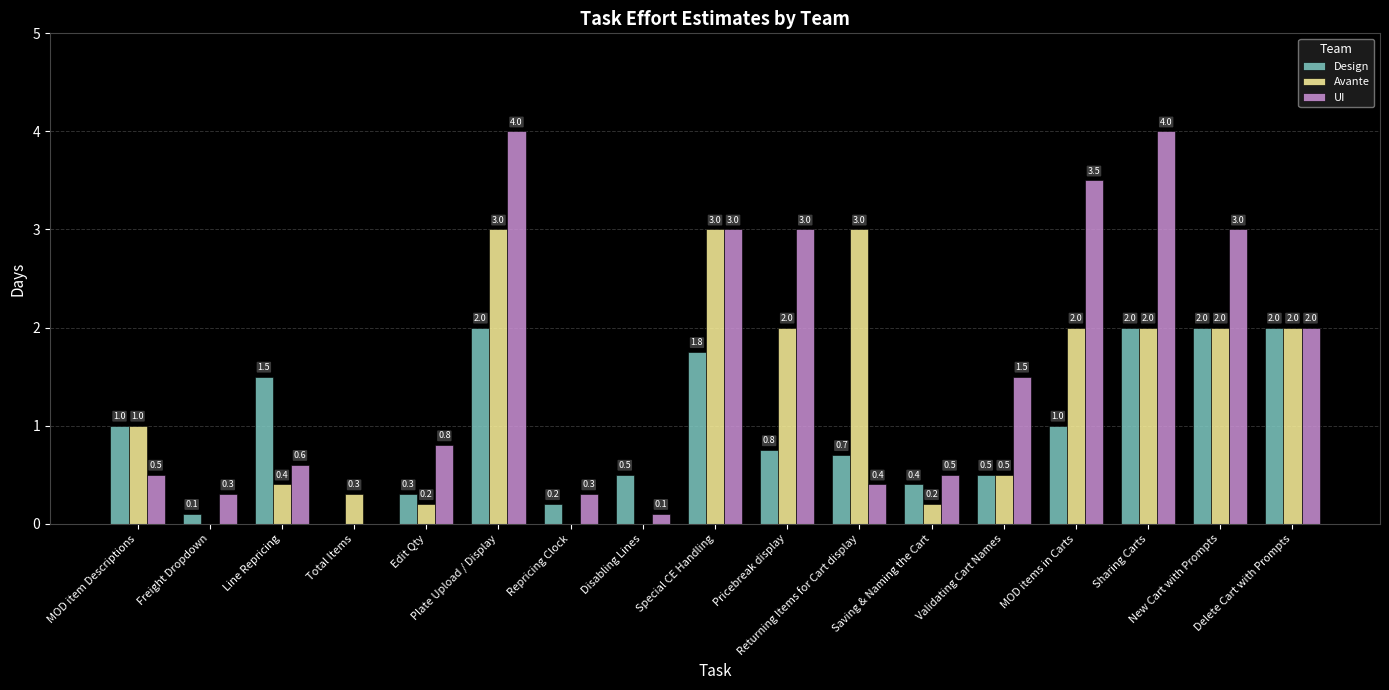

At which category is the sum across all series the highest?

Plate Upload / Display